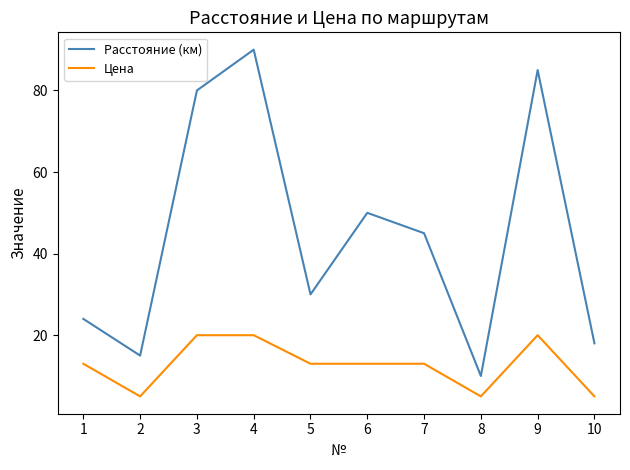

Reading left to right, list all the values displayed in this chart.

Расстояние (км): 1=24	2=15	3=80	4=90	5=30	6=50	7=45	8=10	9=85	10=18
Цена: 1=13	2=5	3=20	4=20	5=13	6=13	7=13	8=5	9=20	10=5